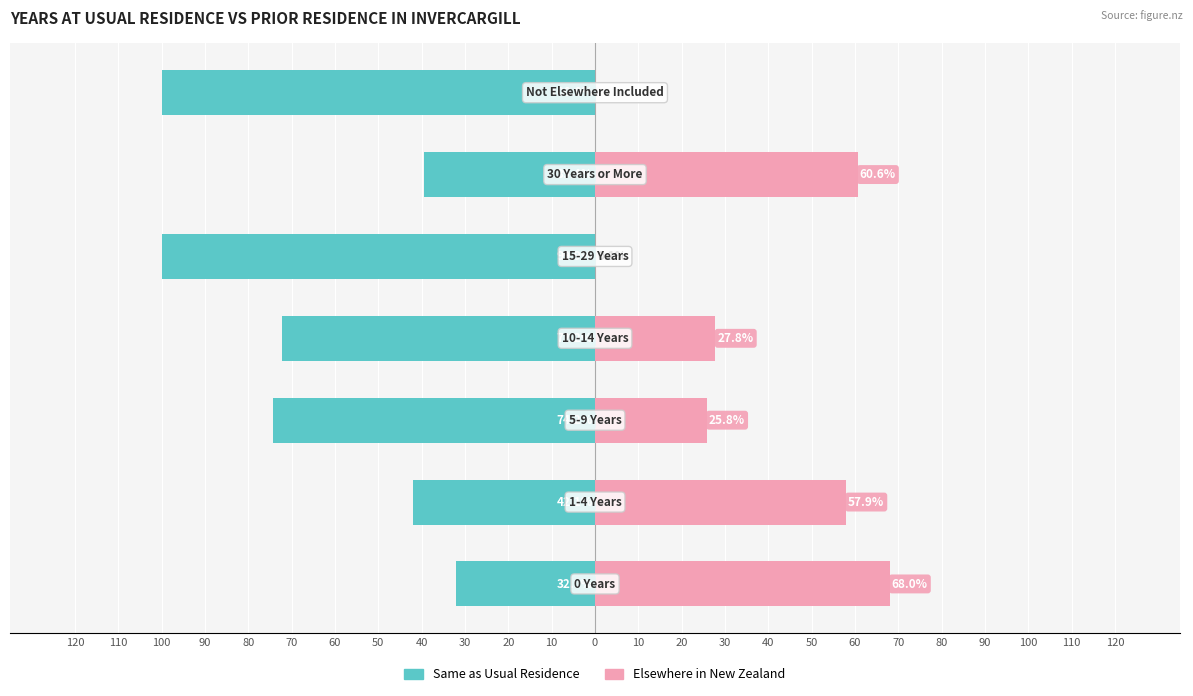

Between 40 and 50, which series saw the biggest shift?

Same as Usual Residence